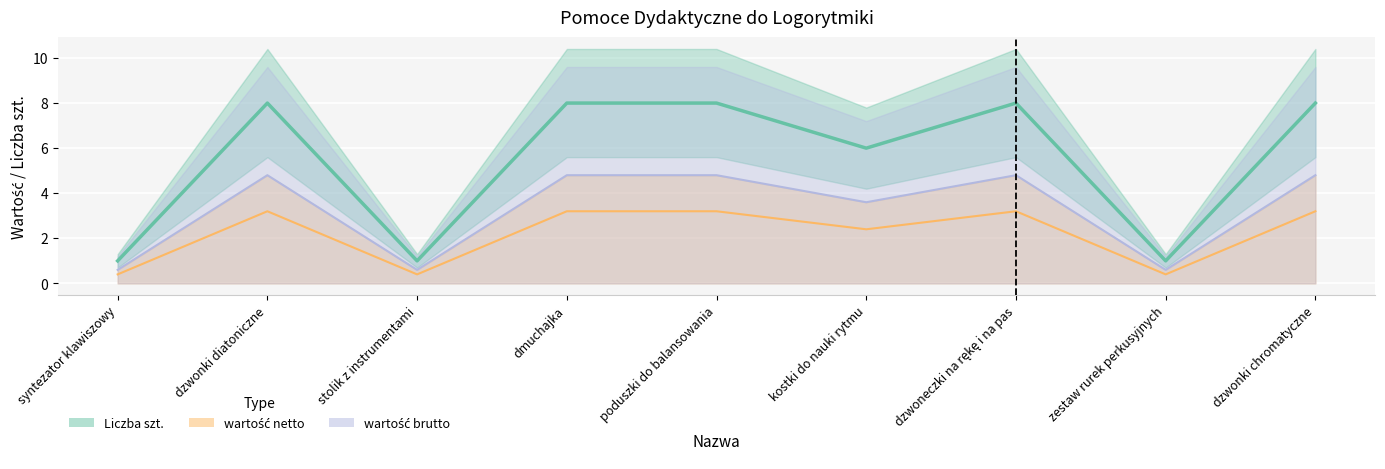

Where is wartość netto nearest to the value 1?

syntezator klawiszowy